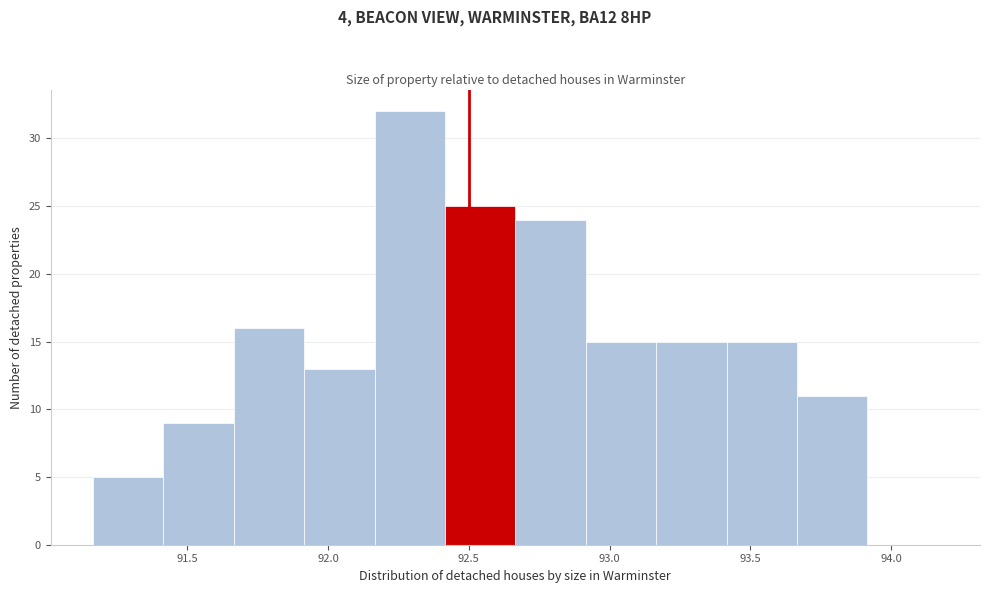

How tall is the bar that spans 93.165 to 93.415 on the x-axis? Neither the bar edges nor the heights are printed on the chart, so give them approximately, as read against the axes.

15